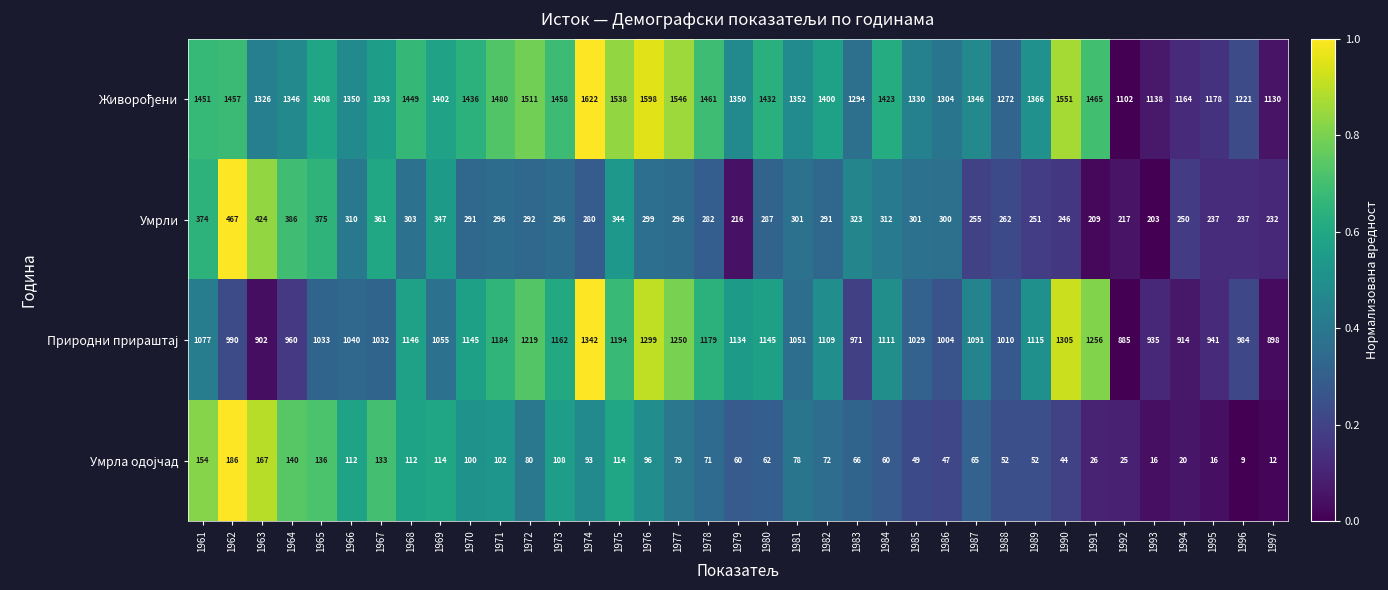

What is the greatest value displayed?

1622